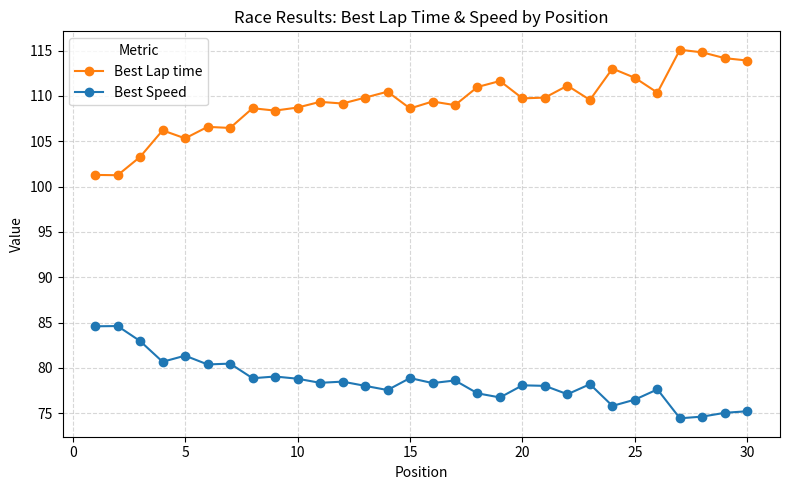

What is the average value of the Best Speed series?

78.5